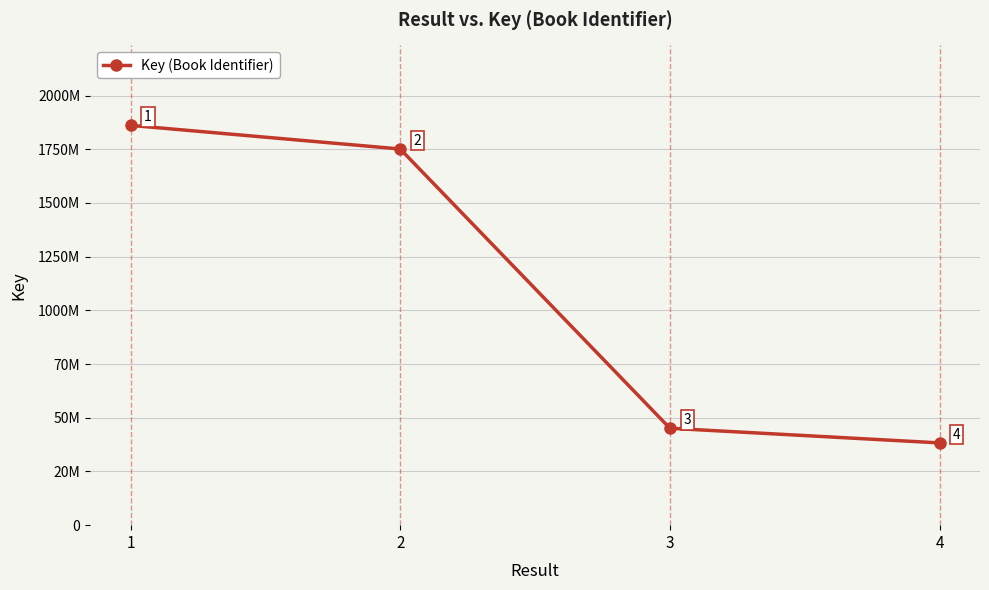

What is the difference between the second highest and second lowest values?

129984921